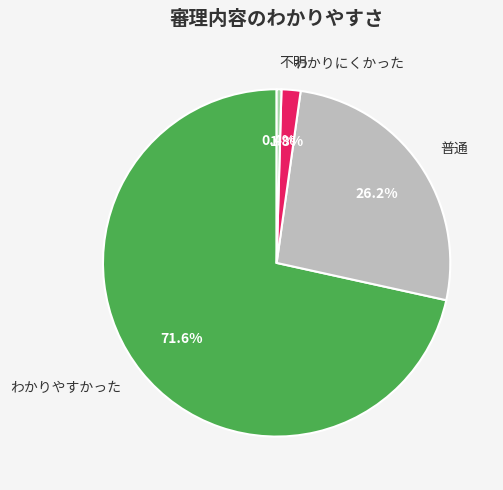

Between 普通 and わかりやすかった, which is larger?

わかりやすかった